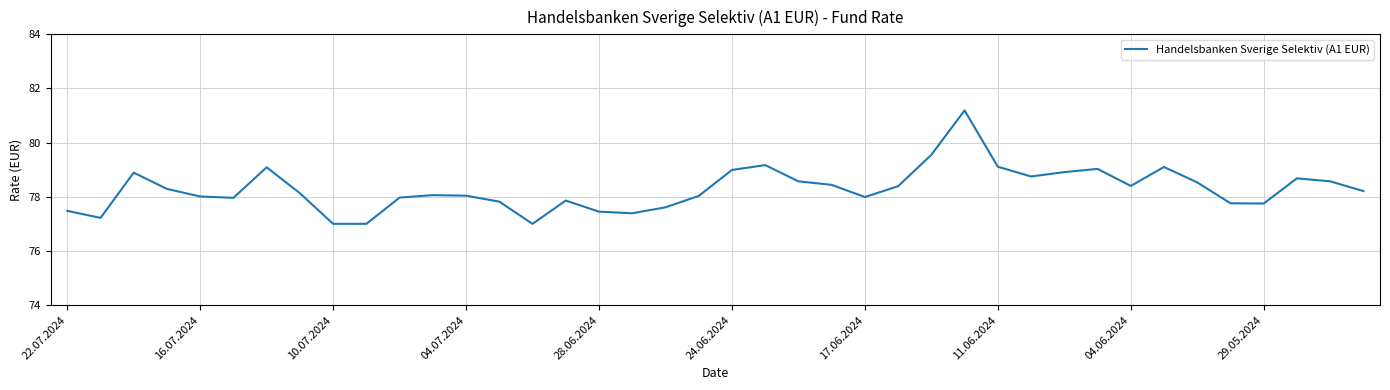

What is the difference between the maximum and minimum values?

4.2